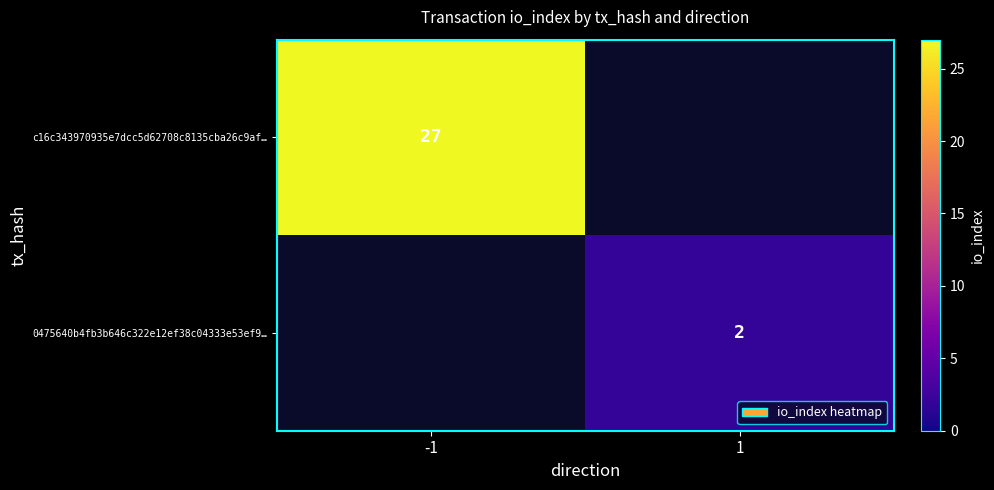

Is the value of c16c343970935e7dcc5d62708c8135cba26c9af… at -1 greater than the value of 0475640b4fb3b646c322e12ef38c04333e53ef9… at 1?

Yes